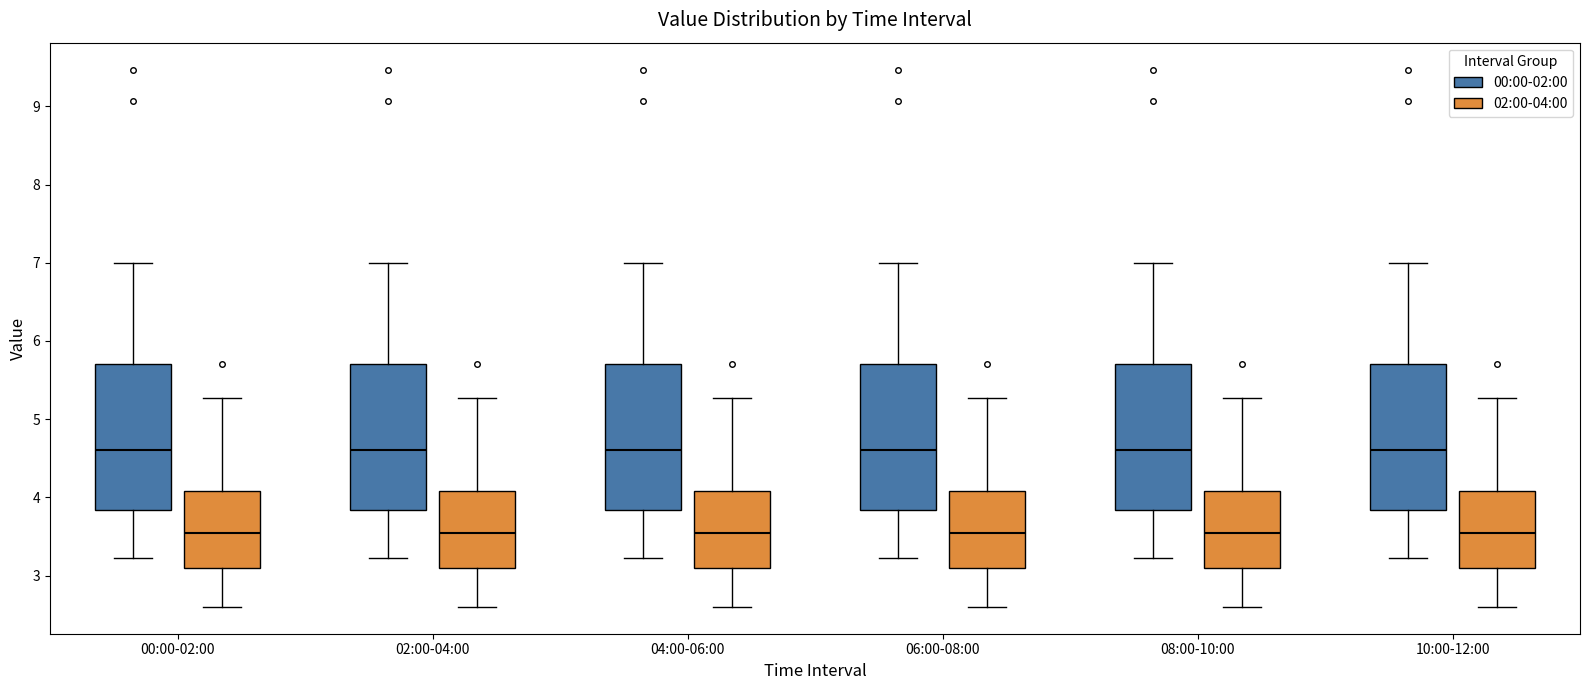

Where does the median line of the box for 04:00-06:00 (02:00-04:00) sit on the y-axis? The values are not printed on the chart, so give them approximately, as read against the axis.

3.6